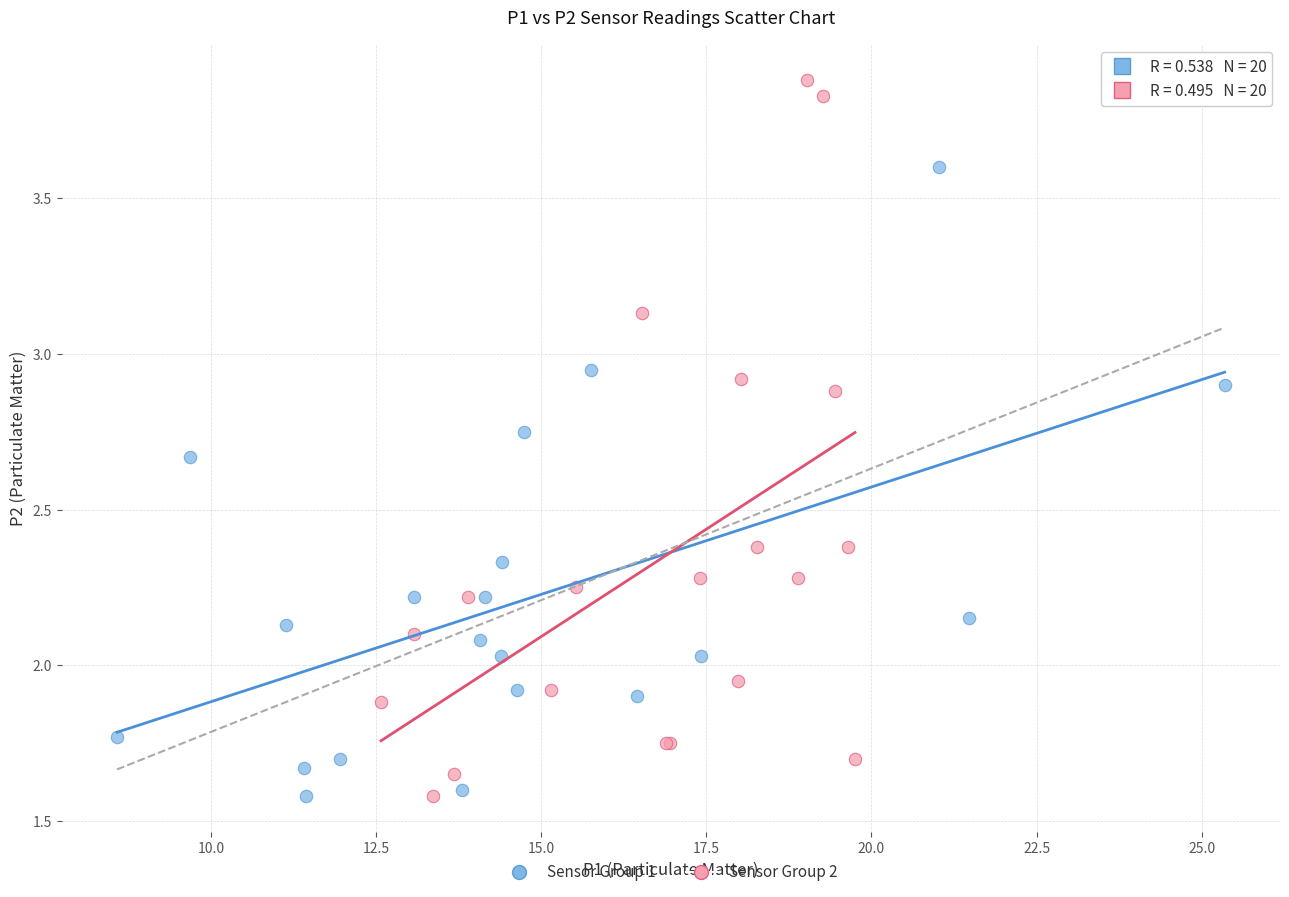

Which series has the widest spread of Y values?

Sensor Group 2